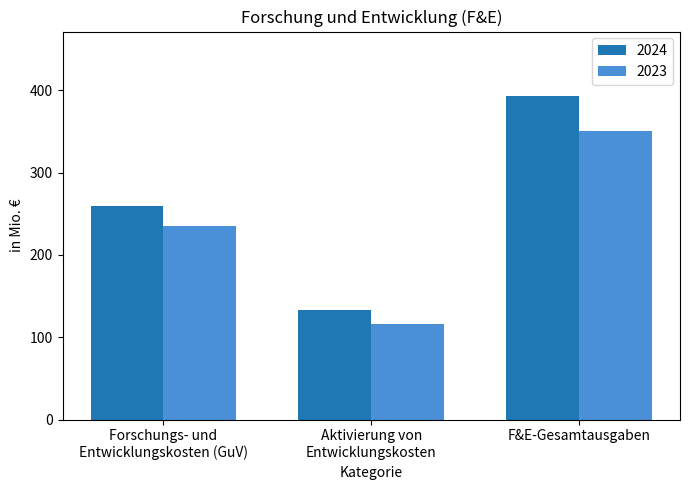

Reading left to right, list all the values displayed in this chart.

2024: 259.6	133.2	392.8
2023: 235.1	116.0	351.0